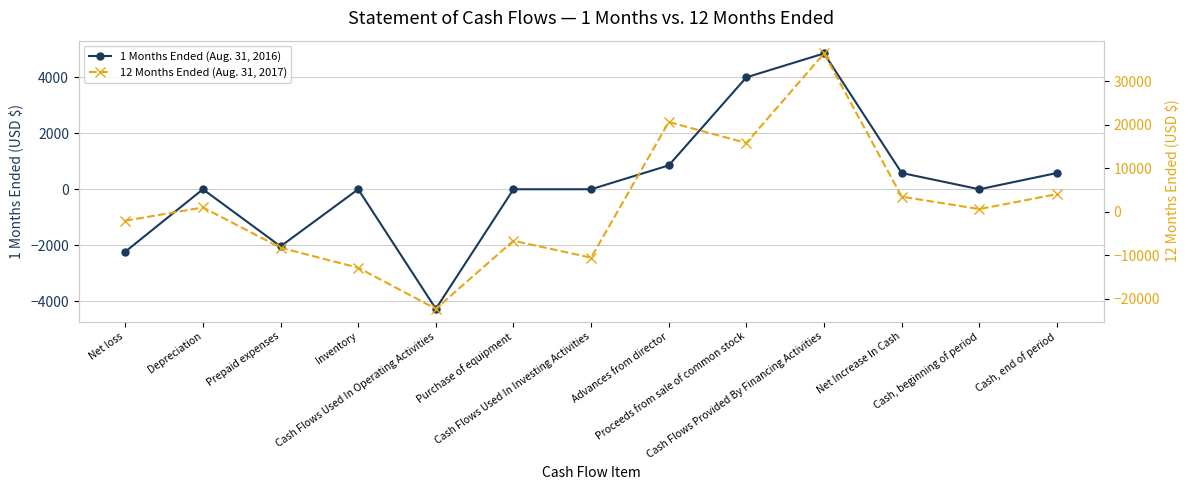

In 1 Months Ended (Aug. 31, 2016), how many points are higher than both neighbors (excluding endpoints)?

3